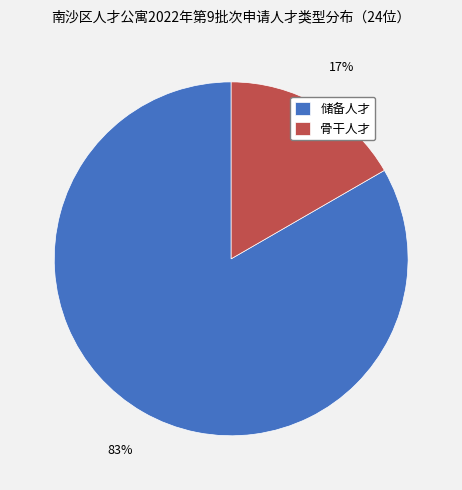

Do 储备人才 and 骨干人才 together represent more than half of the pie?

Yes